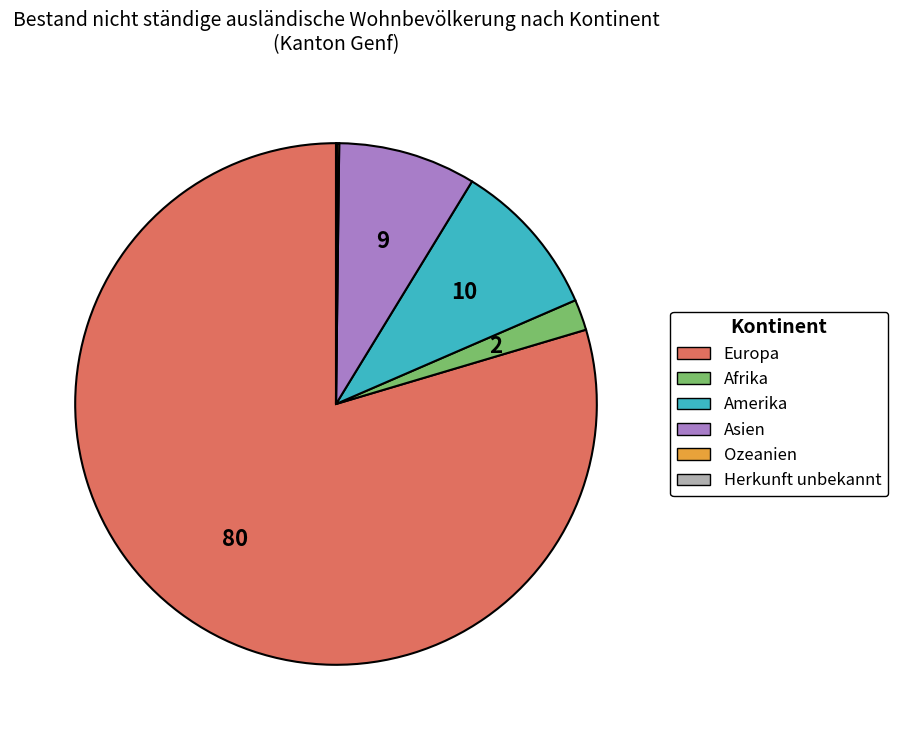

Is it true that Asien is 19% of the pie?

False